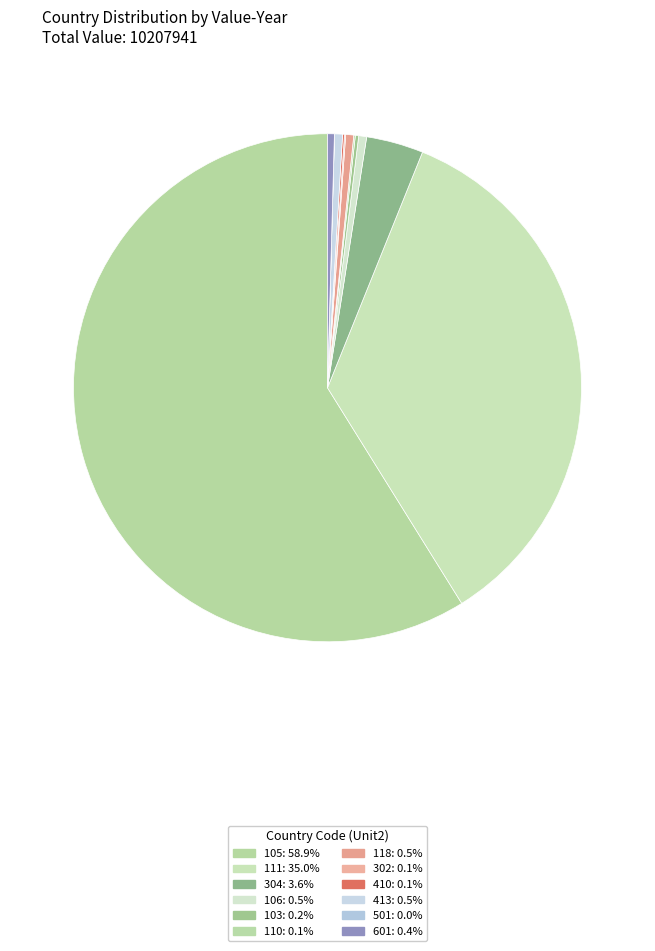

Does any single category account for the majority?

Yes